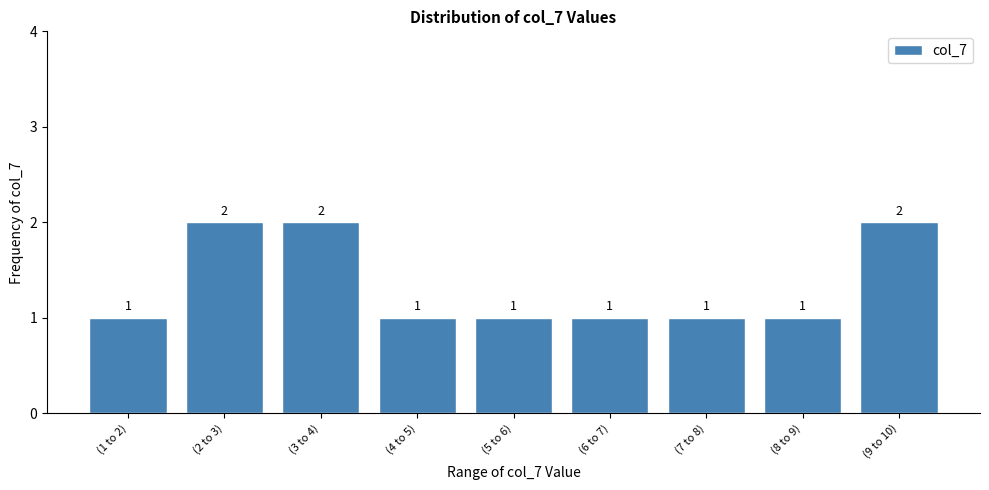

Reading left to right, list all the values displayed in this chart.

1	2	2	1	1	1	1	1	2